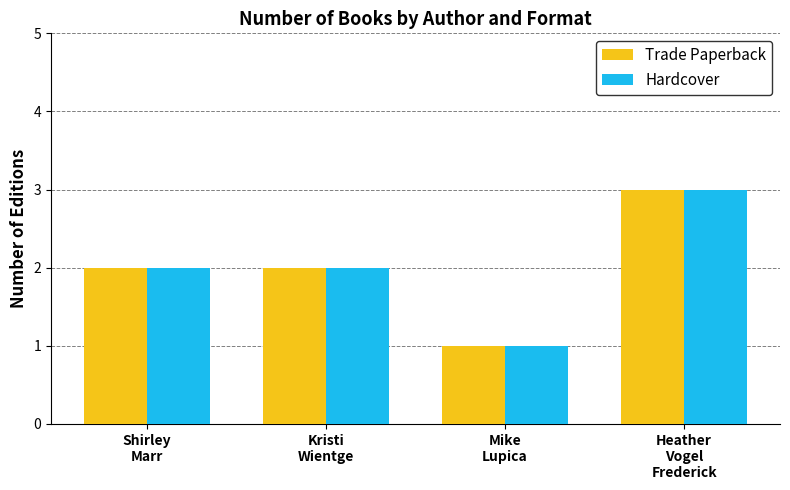

Reading left to right, transcribe all the data shown in this chart.

Trade Paperback: 2	2	1	3
Hardcover: 2	2	1	3